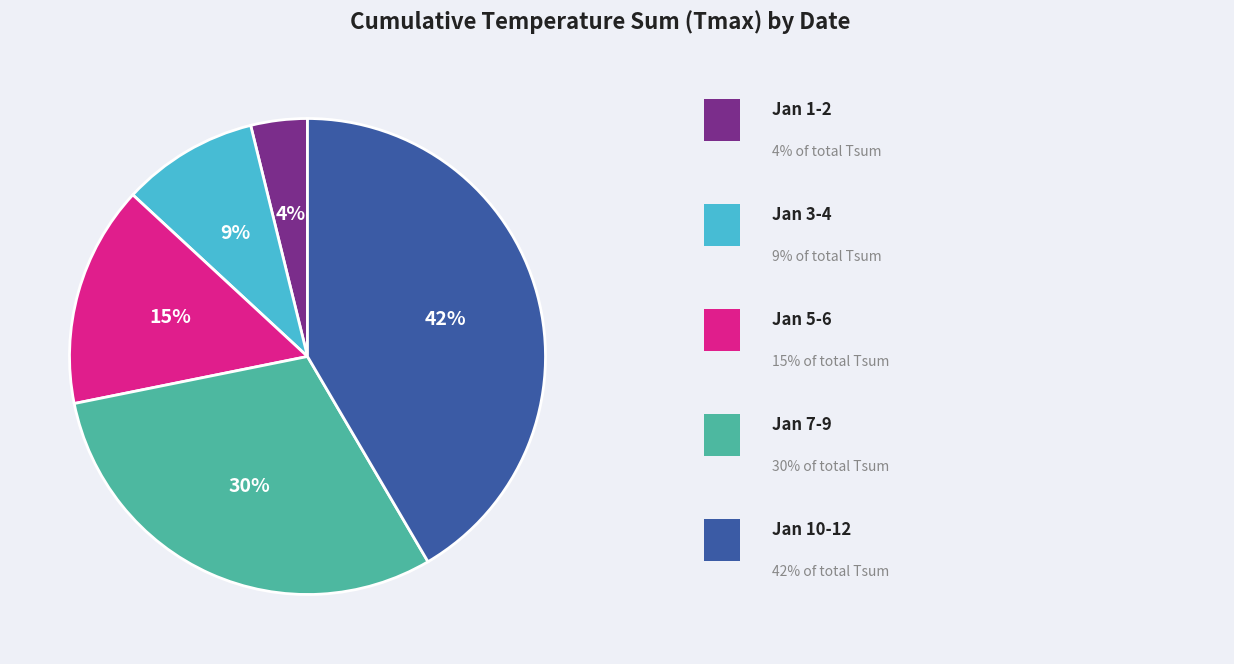

Count the number of slices in the pie.

5